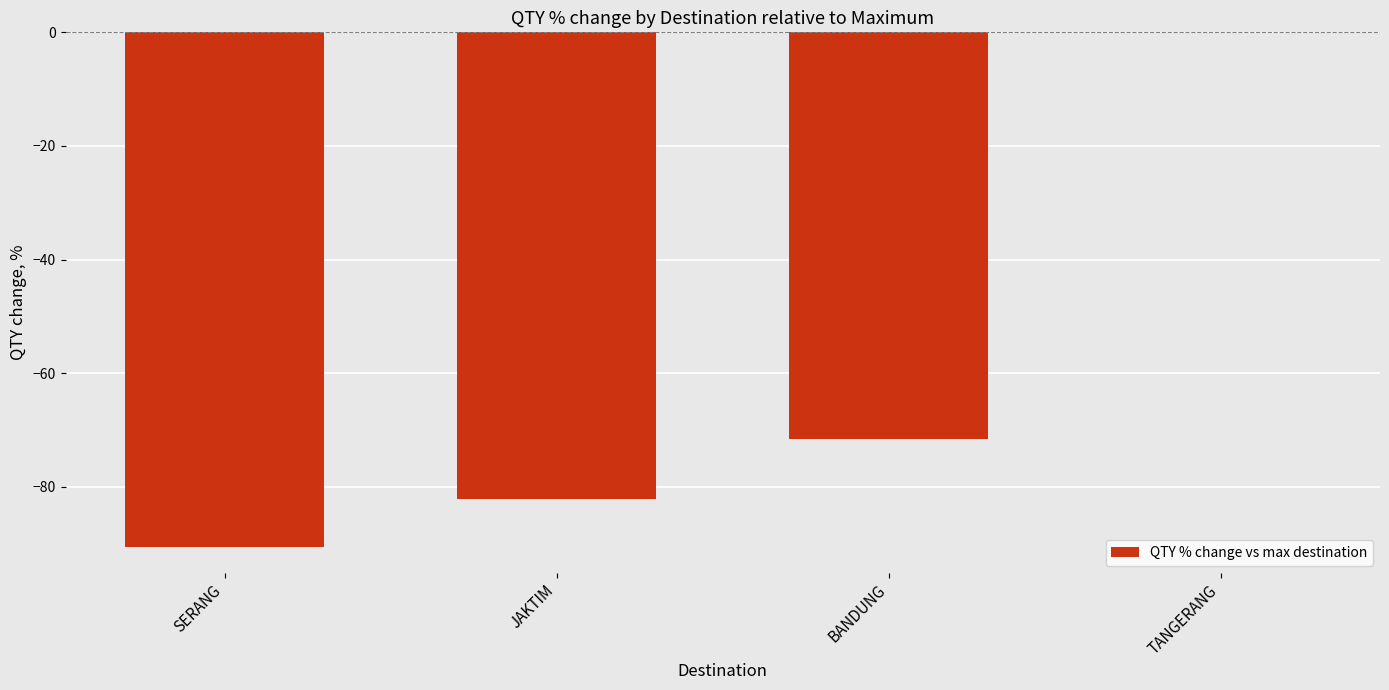

Are the bars horizontal?

No